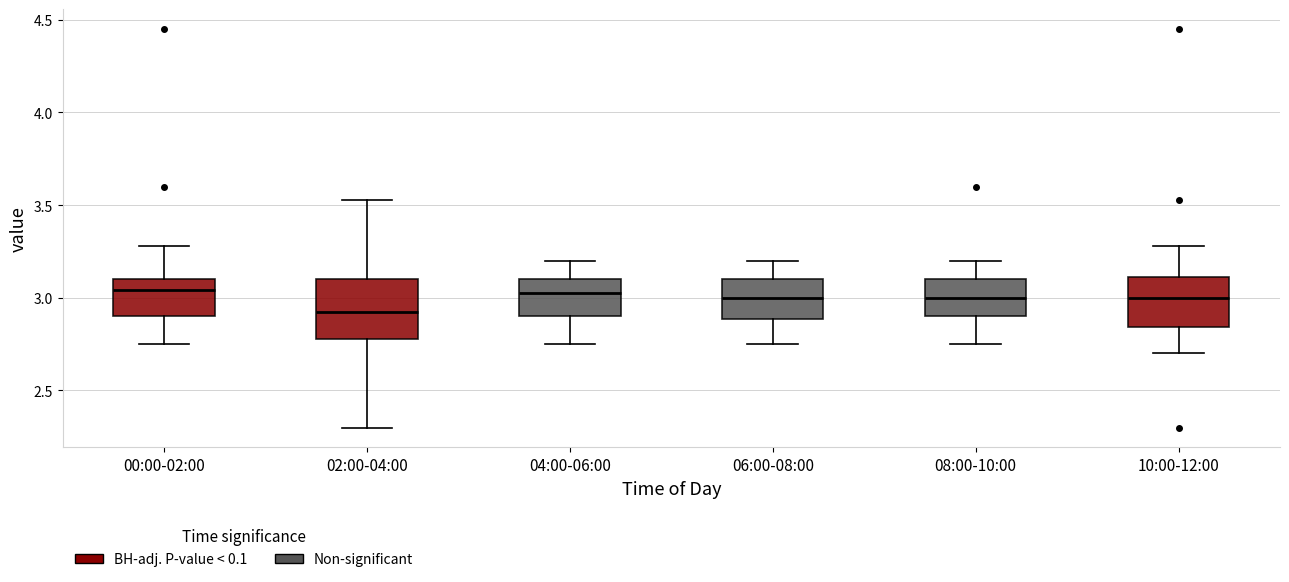

Reading left to right, transcribe this box plot: for each box, give where its median line is, the range the box spans, and where its two whiskers end, as read against the y-axis. The values are not printed on the chart, so give them approximately, as read against the axis.

00:00-02:00: median 3.05, box 2.90 to 3.10, whiskers 2.75 to 3.30
02:00-04:00: median 2.95, box 2.80 to 3.10, whiskers 2.30 to 3.55
04:00-06:00: median 3.05, box 2.90 to 3.10, whiskers 2.75 to 3.20
06:00-08:00: median 3.00, box 2.90 to 3.10, whiskers 2.75 to 3.20
08:00-10:00: median 3.00, box 2.90 to 3.10, whiskers 2.75 to 3.20
10:00-12:00: median 3.00, box 2.85 to 3.10, whiskers 2.70 to 3.30